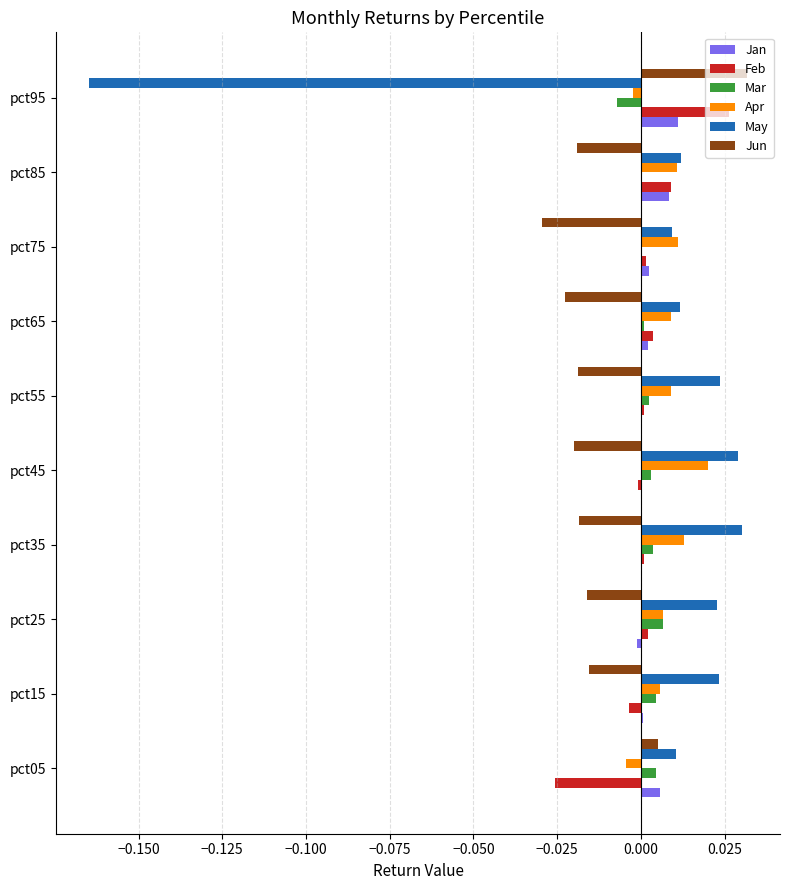

Is the value of Feb at pct95 greater than the value of Apr at pct55?

Yes